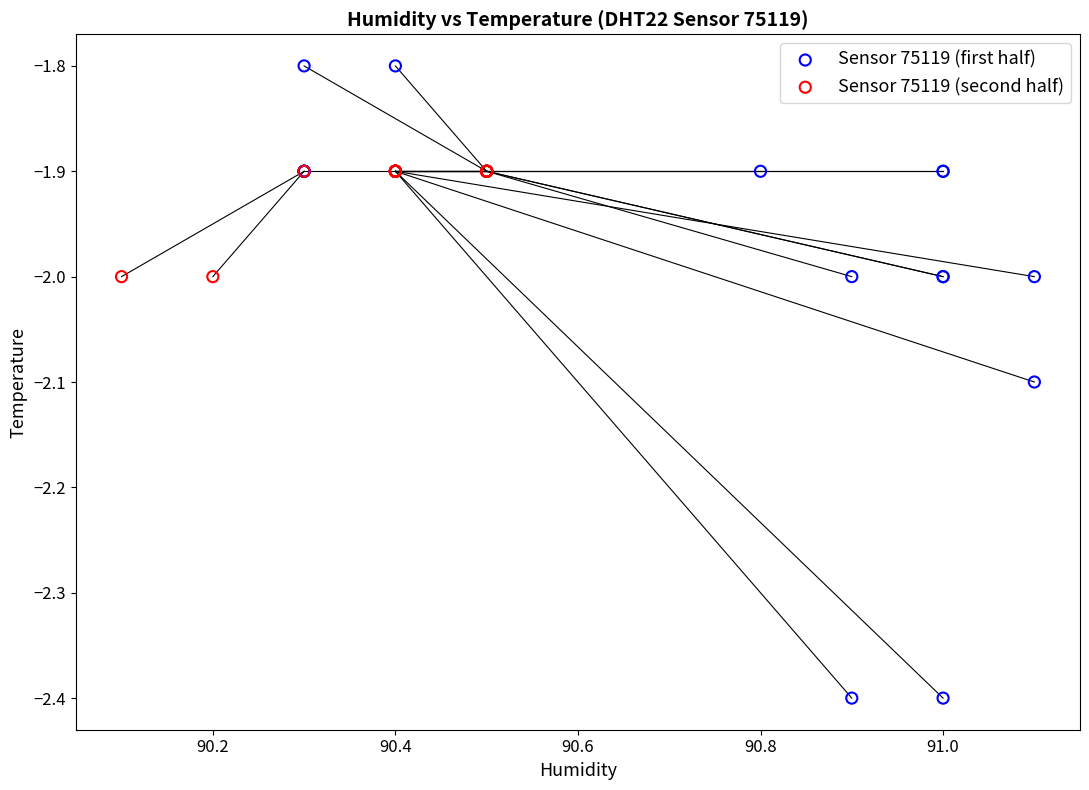

Which series contains the lowest Y value?

Sensor 75119 (first half)